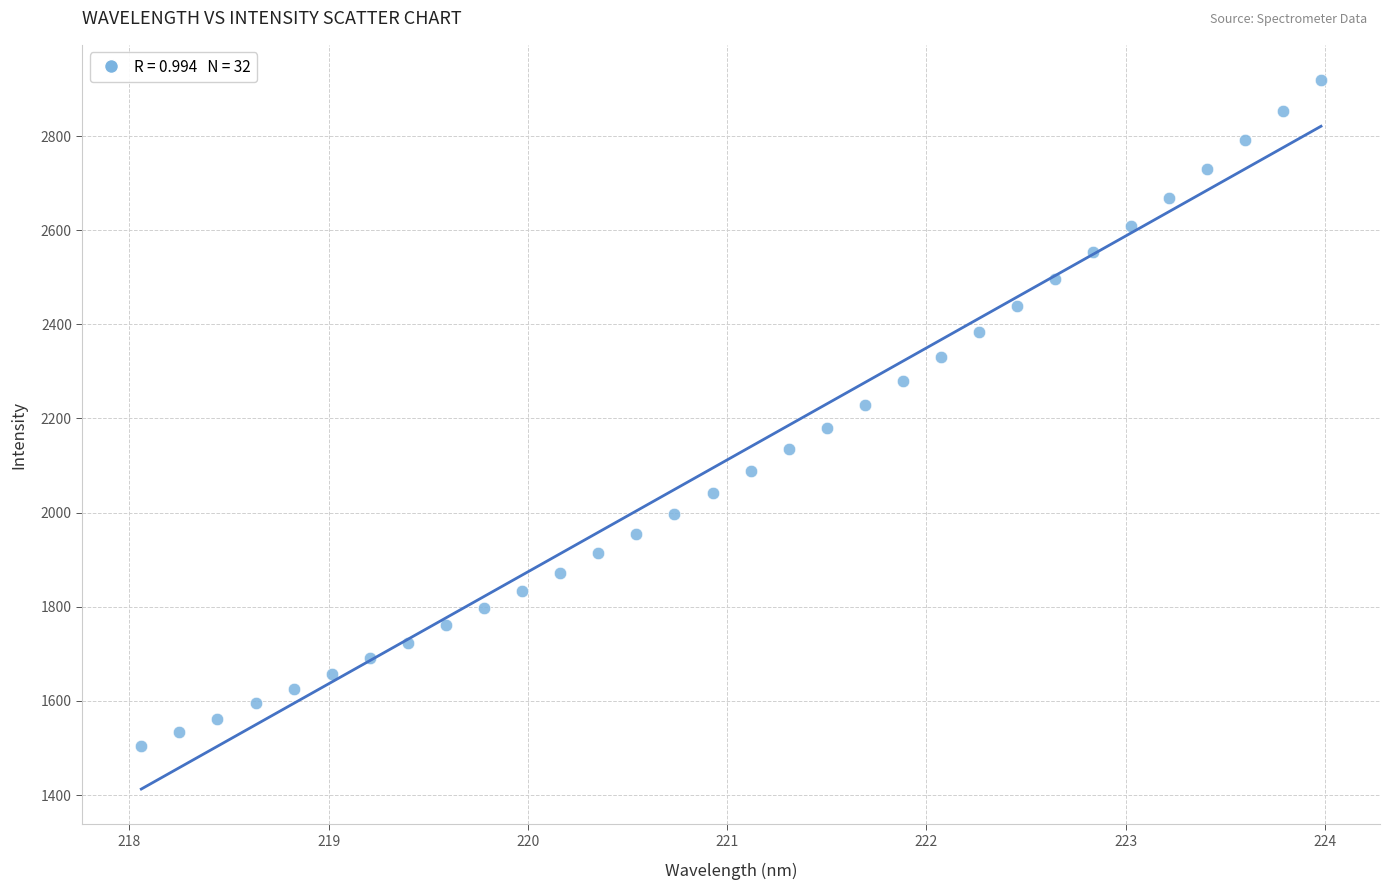

What is the range of Y values (max minus min)?

1413.3